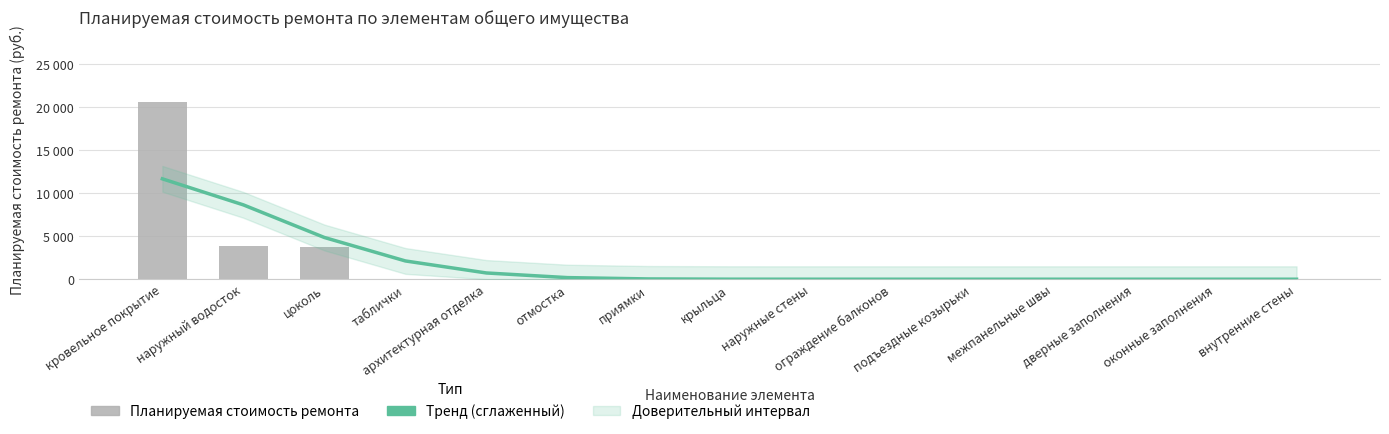

What is the label of the 9th bar from the right?

приямки